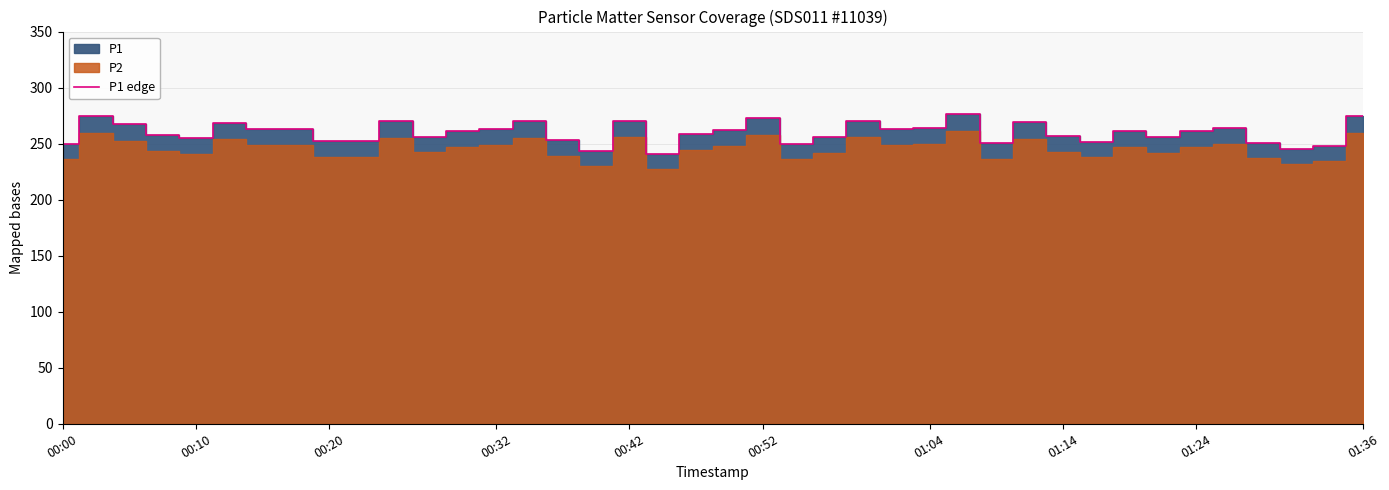

True or false: the data has more than 2 interior local peaks.

True